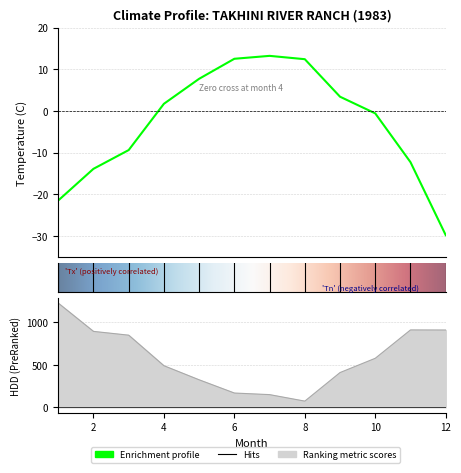

What is the difference between the maximum and second lowest values in the Tm series?

34.7